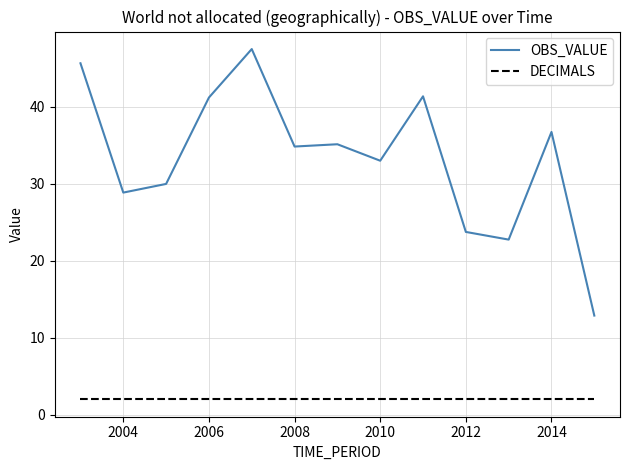

True or false: OBS_VALUE and DECIMALS intersect in this chart.

False